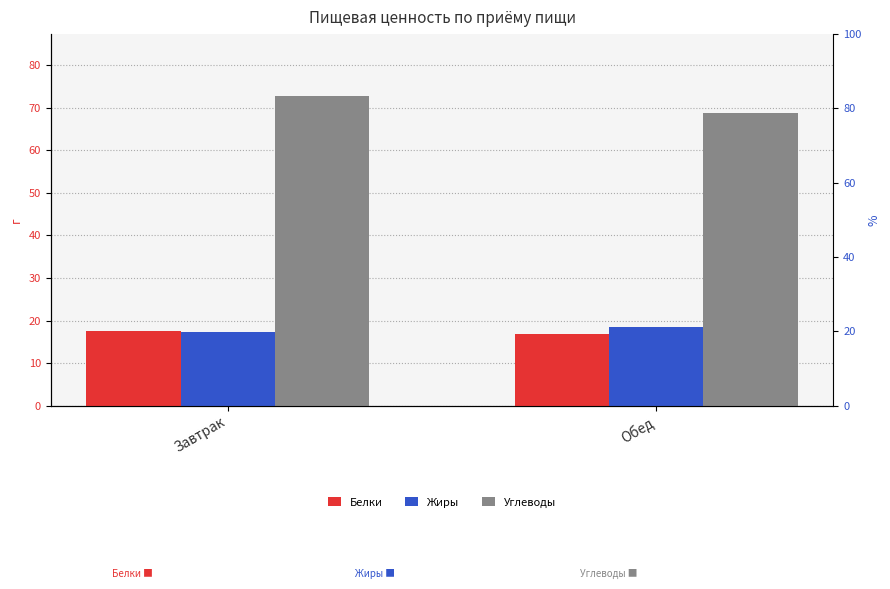

Reading right to left, extract all data points from this chart.

Белки: Обед=16.9	Завтрак=17.6
Жиры: Обед=18.6	Завтрак=17.2
Углеводы: Обед=68.8	Завтрак=72.7